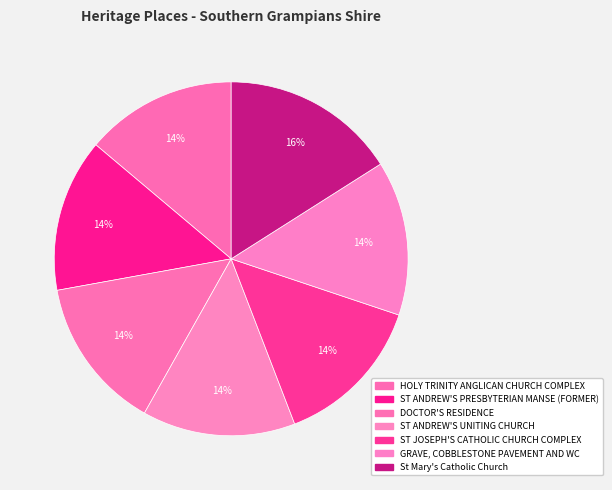

How many slices are in this pie chart?

7